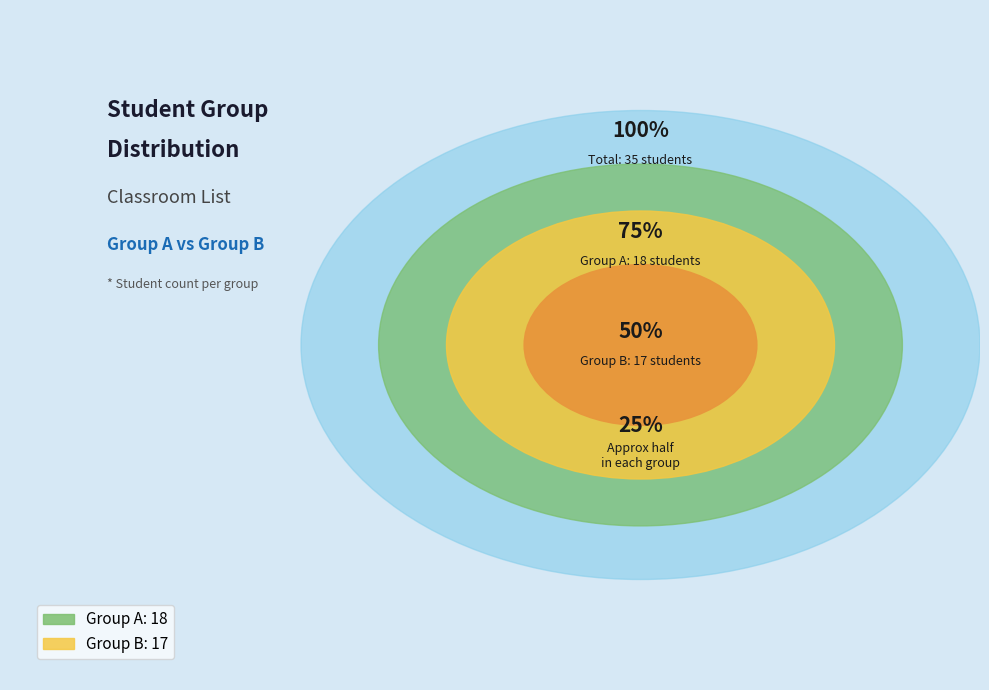

How many slices are in this pie chart?

2